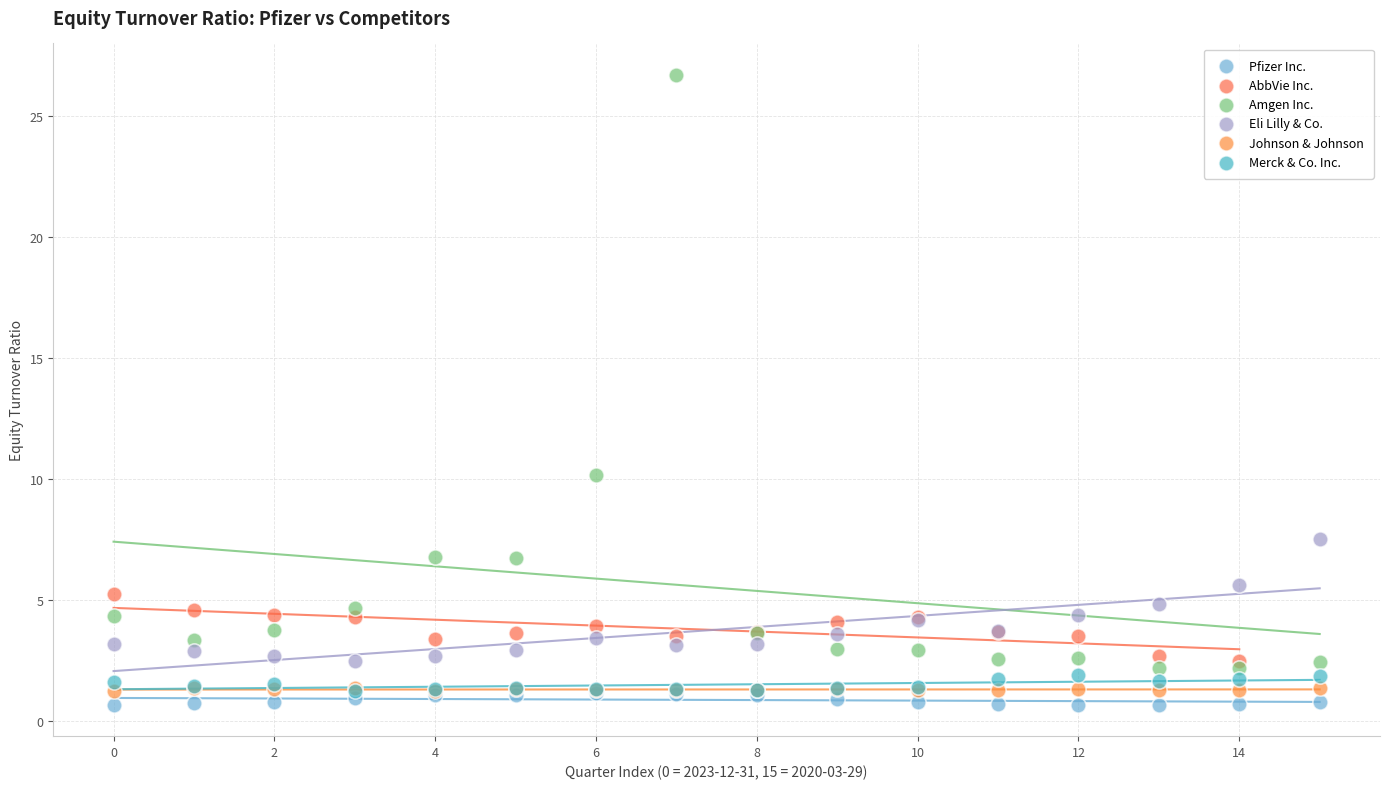

Which series has the largest Y range (max minus min)?

Amgen Inc.